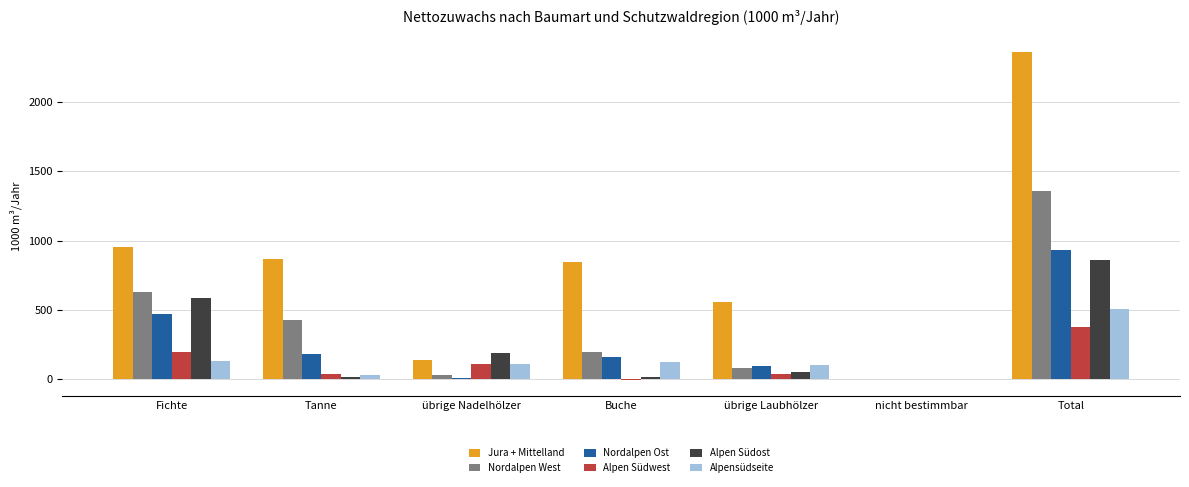

At which label is Jura + Mittelland closest to 1178?

Fichte